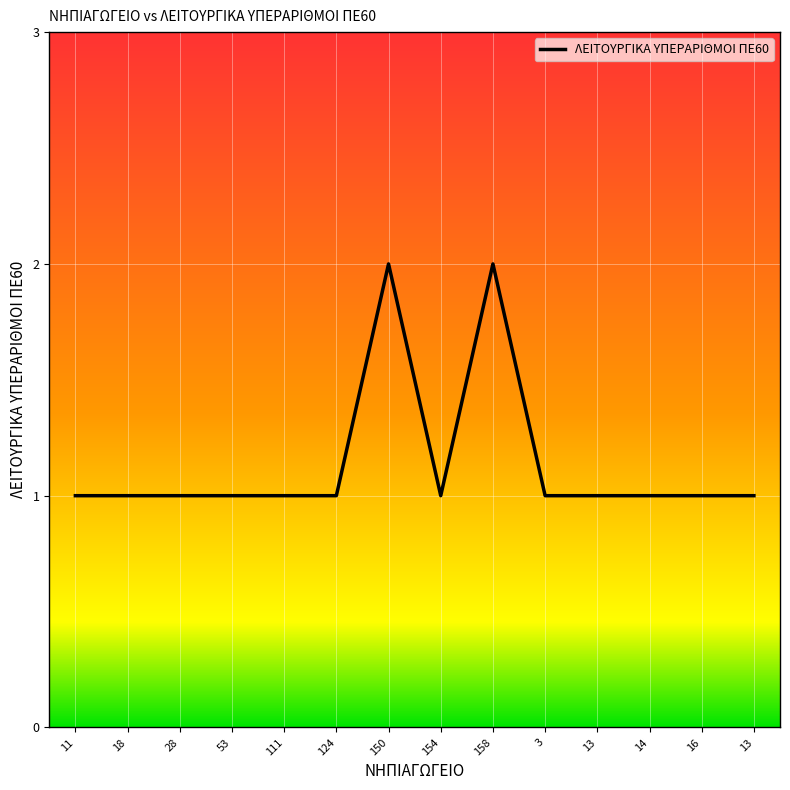

What is the minimum value shown in the chart?

1